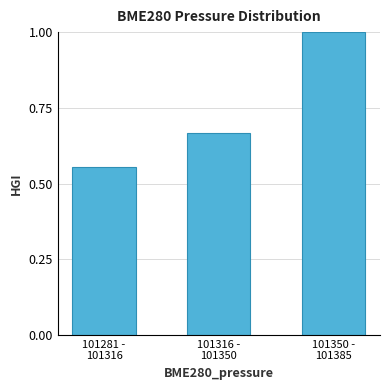

What is the difference between the maximum and minimum values?

0.4